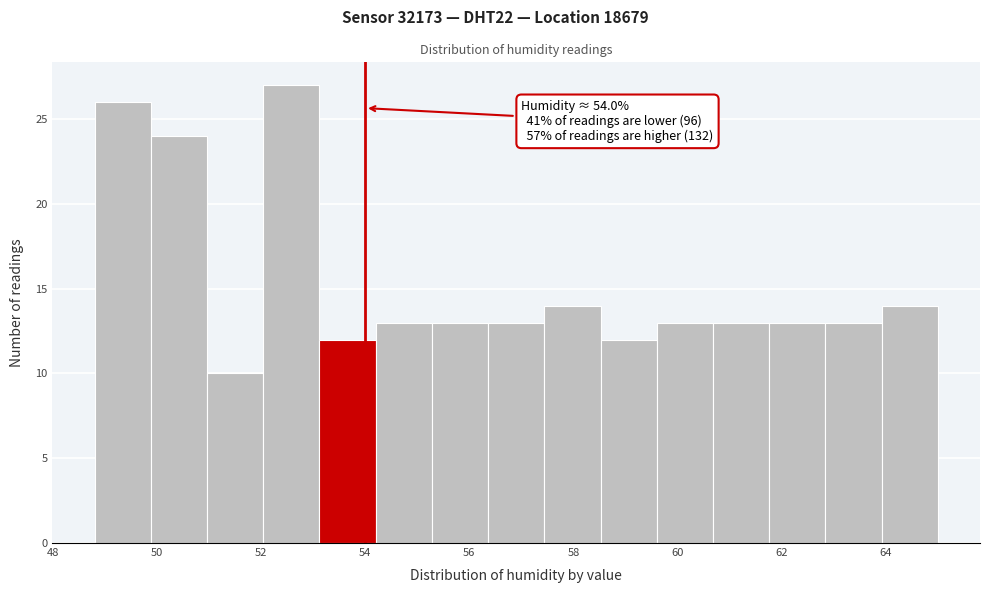

Which range on the x-axis has the tallest bar?

52.04 to 53.12